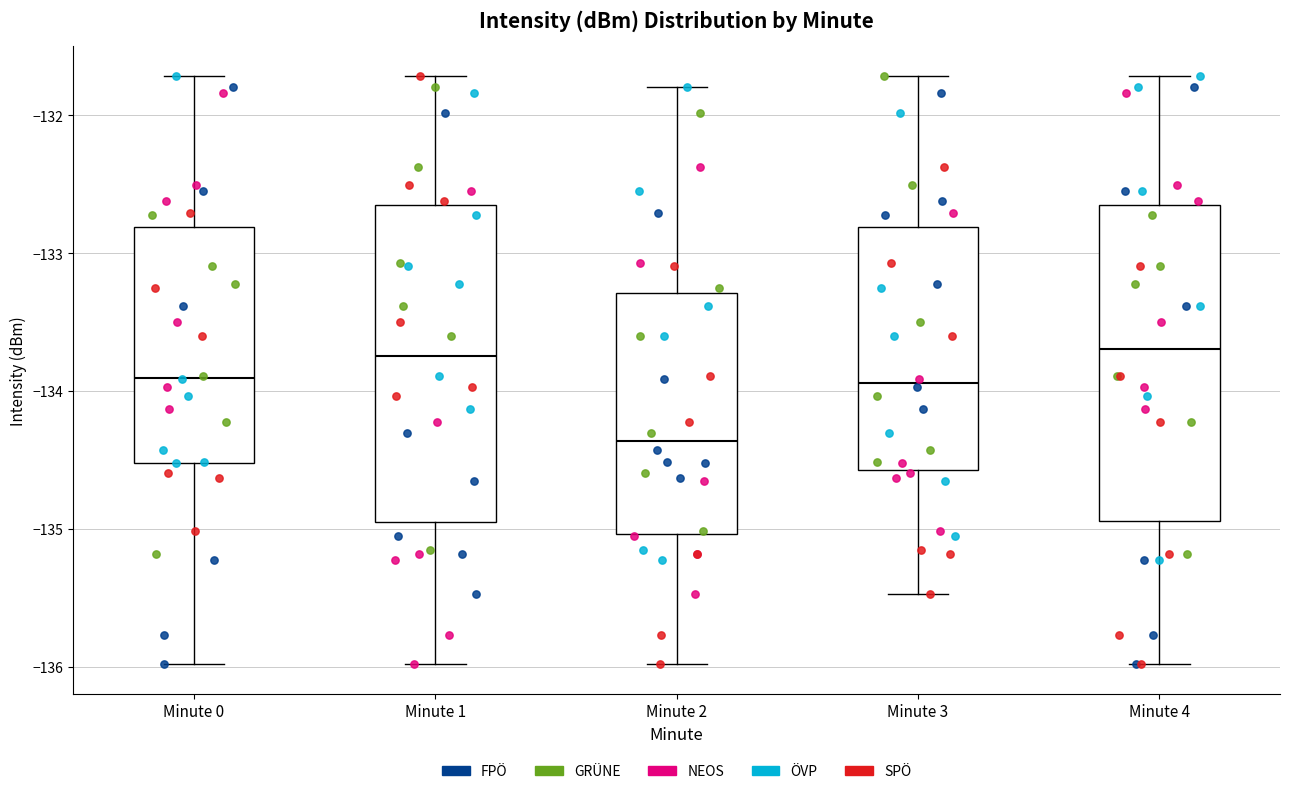

Reading left to right, read every box against the y-axis: the position of its median line, the range the box covers, and the ends of its whiskers. The values are not printed on the chart, so give them approximately, as read against the axis.

Minute 0: median -133.9, box -134.5 to -132.8, whiskers -136.0 to -131.7
Minute 1: median -133.7, box -135.0 to -132.6, whiskers -136.0 to -131.7
Minute 2: median -134.4, box -135.0 to -133.3, whiskers -136.0 to -131.8
Minute 3: median -133.9, box -134.6 to -132.8, whiskers -135.5 to -131.7
Minute 4: median -133.7, box -134.9 to -132.6, whiskers -136.0 to -131.7